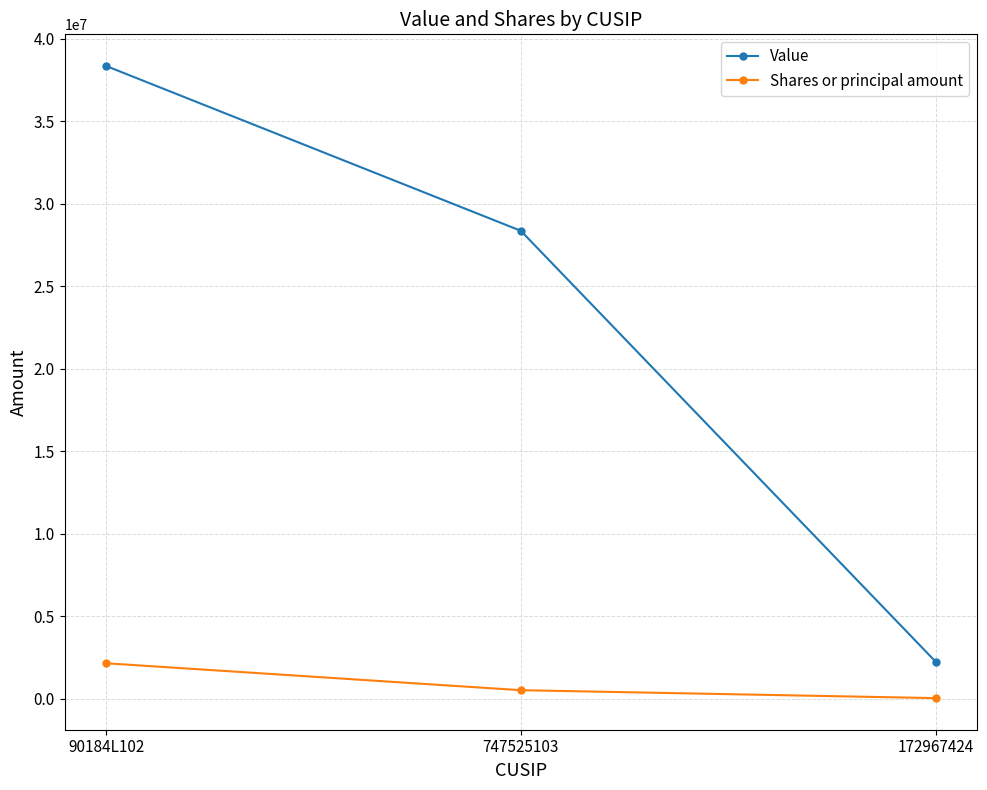

Where is Shares or principal amount nearest to the value 1090247?

747525103